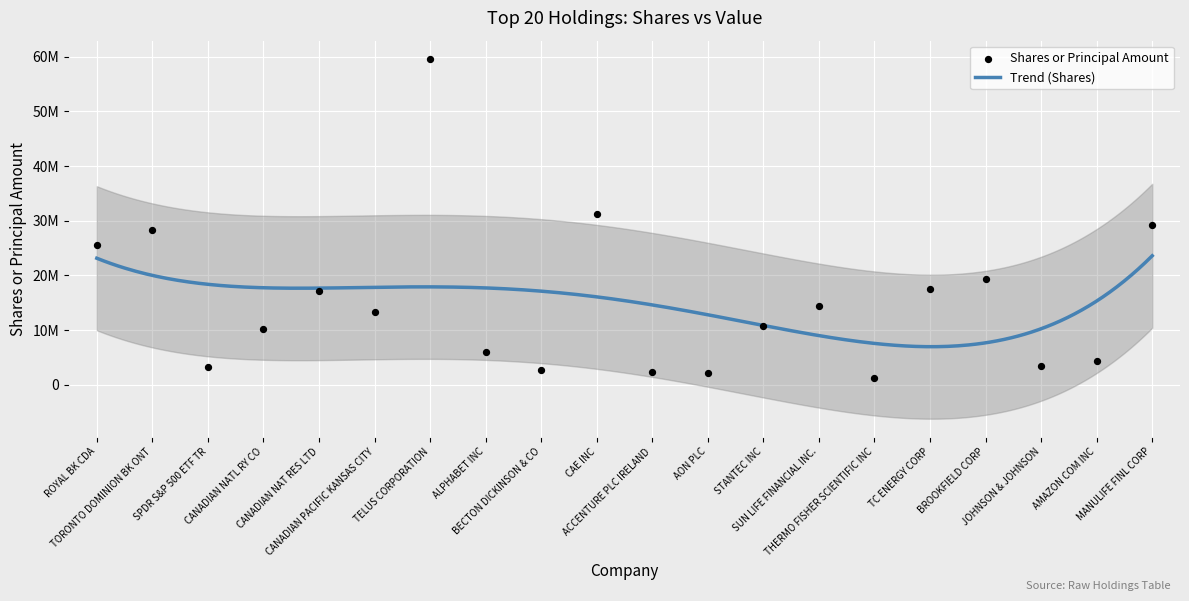

What is the ratio of the value at STANTEC INC to the value at MANULIFE FINL CORP?

0.4